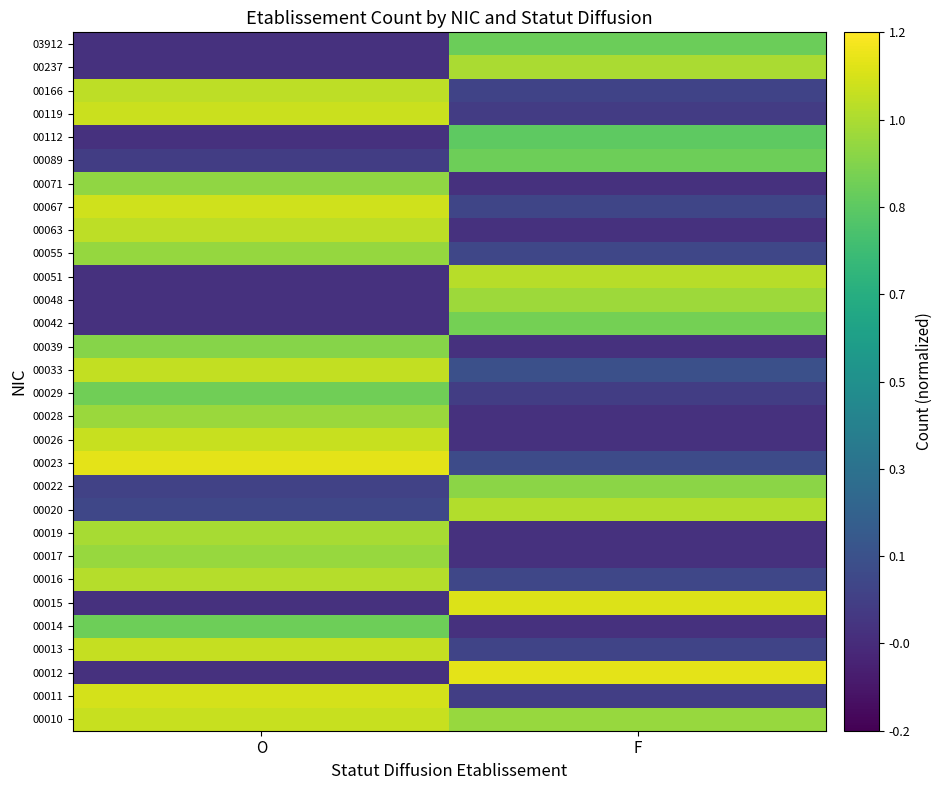

Reading left to right, transcribe all the data shown in this chart.

00010: O=1.1	F=1.0
00011: O=1.1	F=0.1
00012: O=0.0	F=1.1
00013: O=1.1	F=0.1
00014: O=0.9	F=0.0
00015: O=0.0	F=1.1
00016: O=1.0	F=0.1
00017: O=1.0	F=0.0
00019: O=1.0	F=0.0
00020: O=0.1	F=1.0
00022: O=0.1	F=1.0
00023: O=1.1	F=0.1
00026: O=1.1	F=0.0
00028: O=1.0	F=0.0
00029: O=0.9	F=0.1
00033: O=1.1	F=0.1
00039: O=0.9	F=0.0
00042: O=0.0	F=0.9
00048: O=0.0	F=1.0
00051: O=0.0	F=1.1
00055: O=1.0	F=0.1
00063: O=1.1	F=0.0
00067: O=1.1	F=0.1
00071: O=1.0	F=0.0
00089: O=0.1	F=0.9
00112: O=0.0	F=0.9
00119: O=1.1	F=0.0
00166: O=1.1	F=0.1
00237: O=0.0	F=1.0
03912: O=0.0	F=0.9